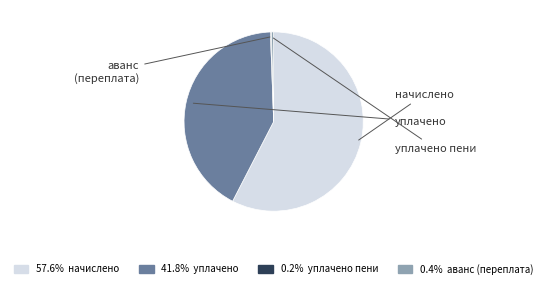

Is there any slice that represents more than half of the pie?

Yes